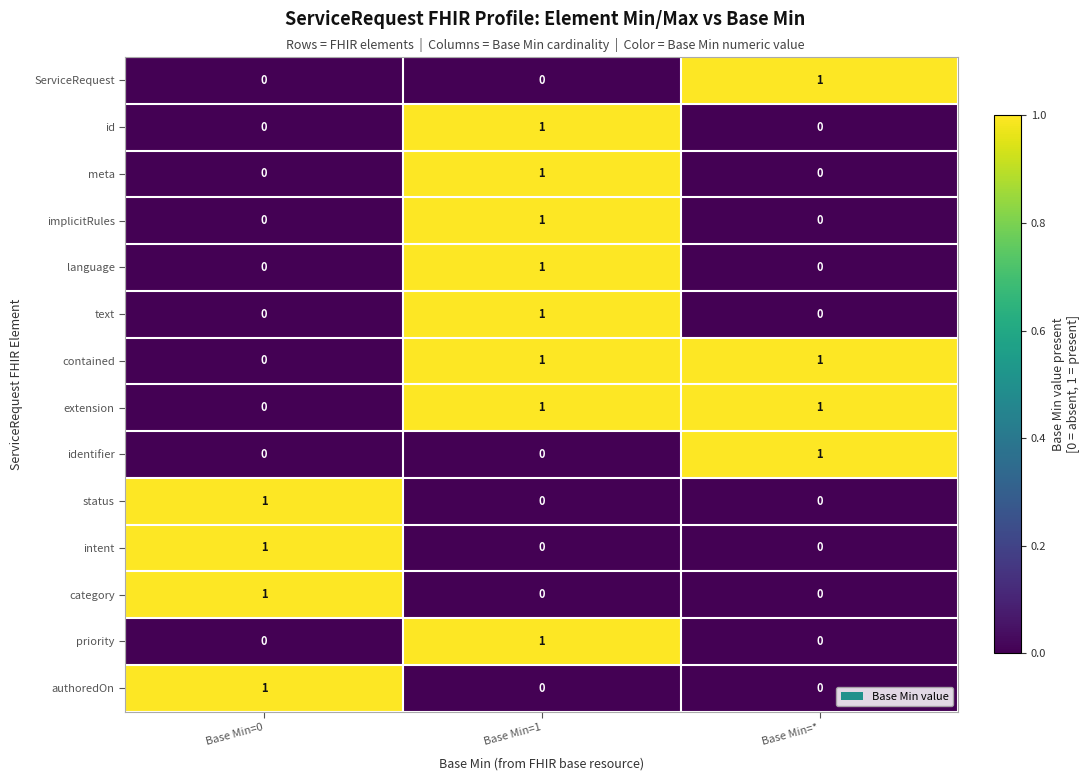

Which category has the highest value in the implicitRules series?

Base Min=1